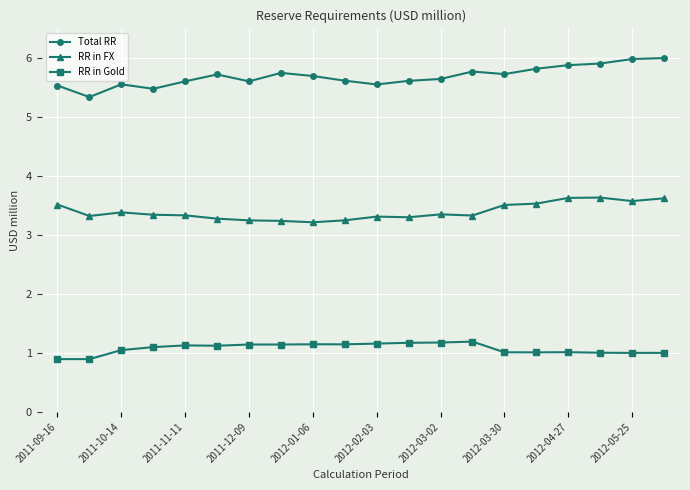

Which series has the largest total across all categories?

Total RR